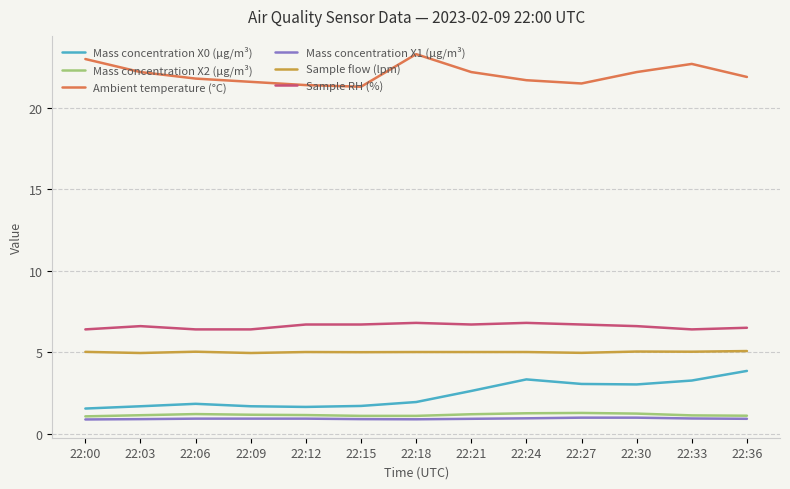

Which series has the largest total across all categories?

Ambient temperature (°C)